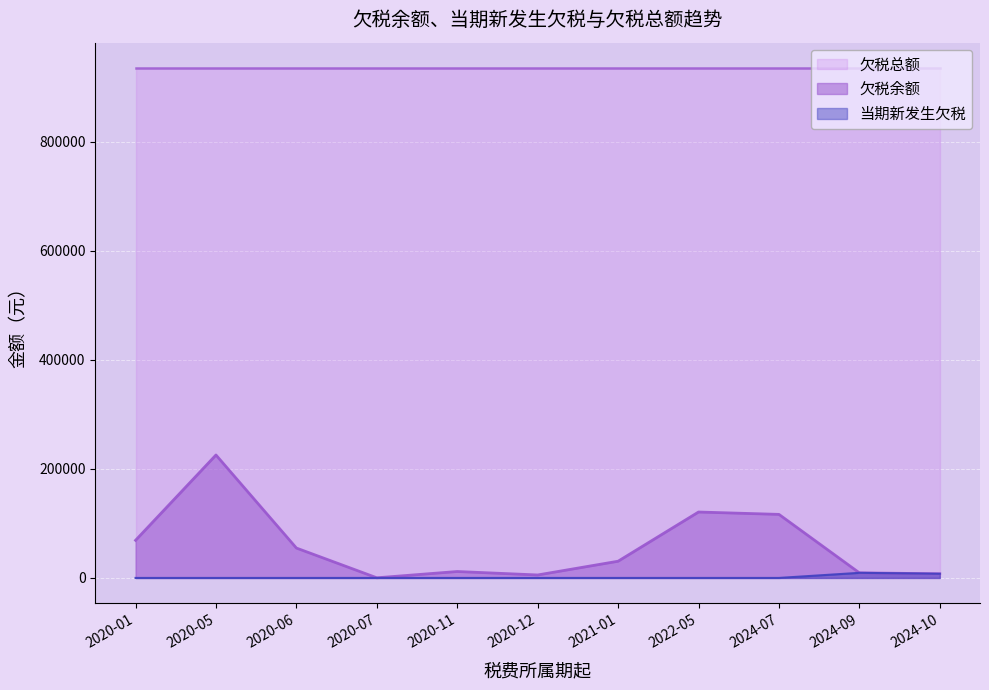

What is the maximum value shown in the chart?

934653.6